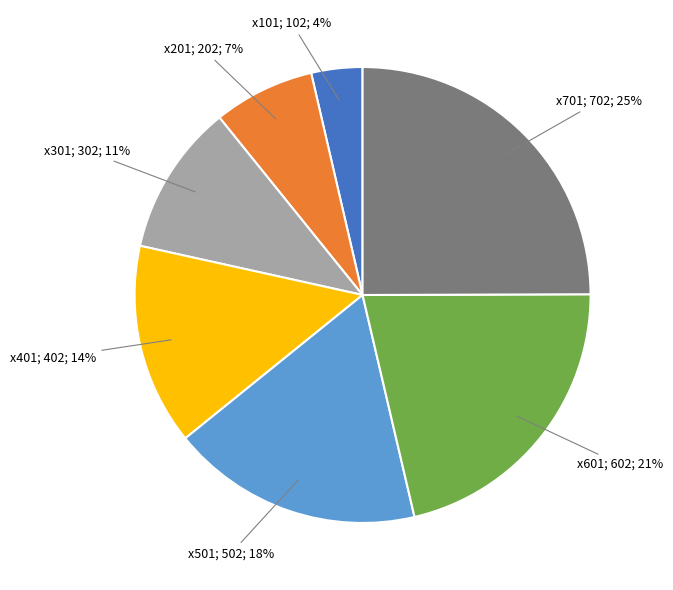

The x701 slice represents 33% of the pie. True or false?

False